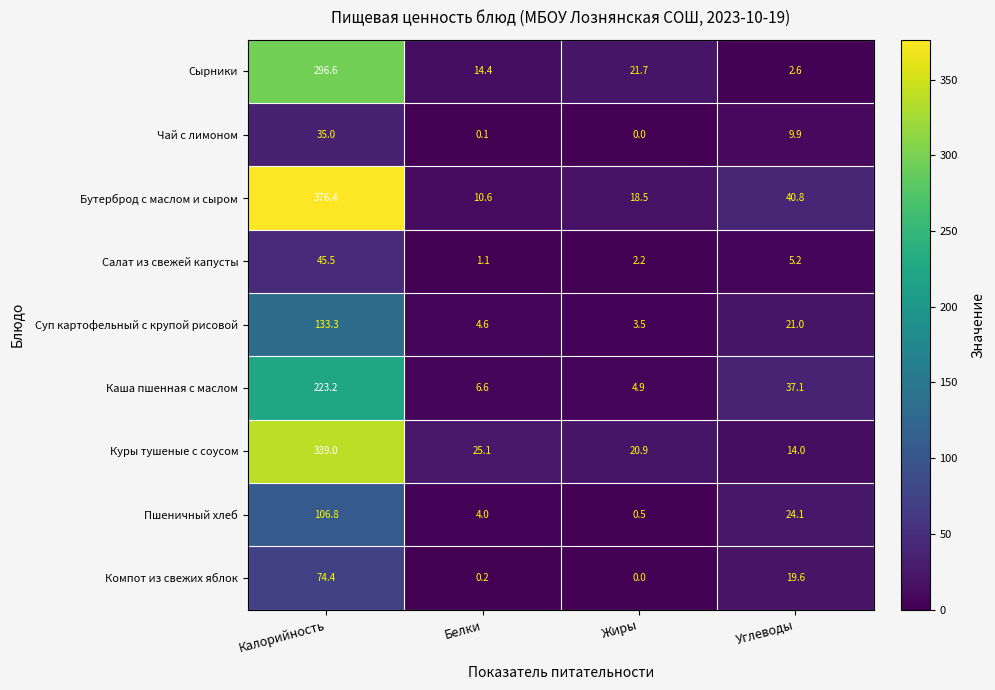

Which series has the largest total across all categories?

Бутерброд с маслом и сыром